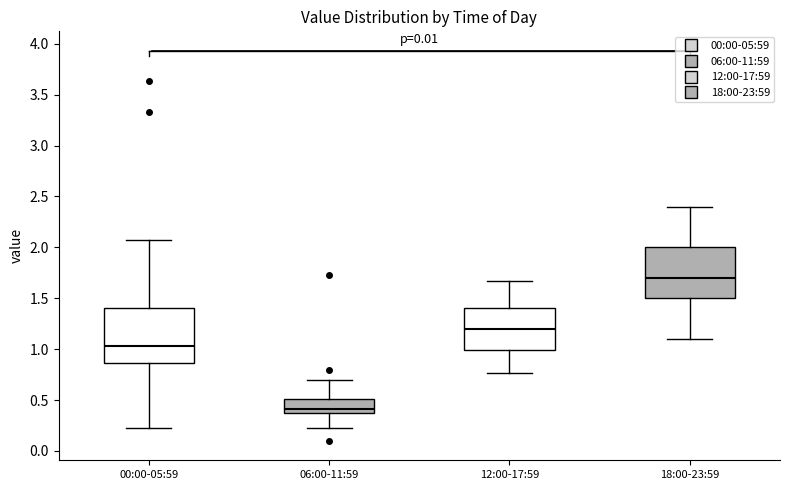

Which box has the lowest median line?

06:00-11:59